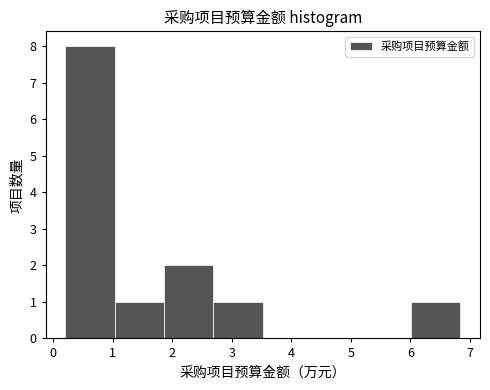

Over which range of the x-axis is the bar tallest?

0.2 to 1.0